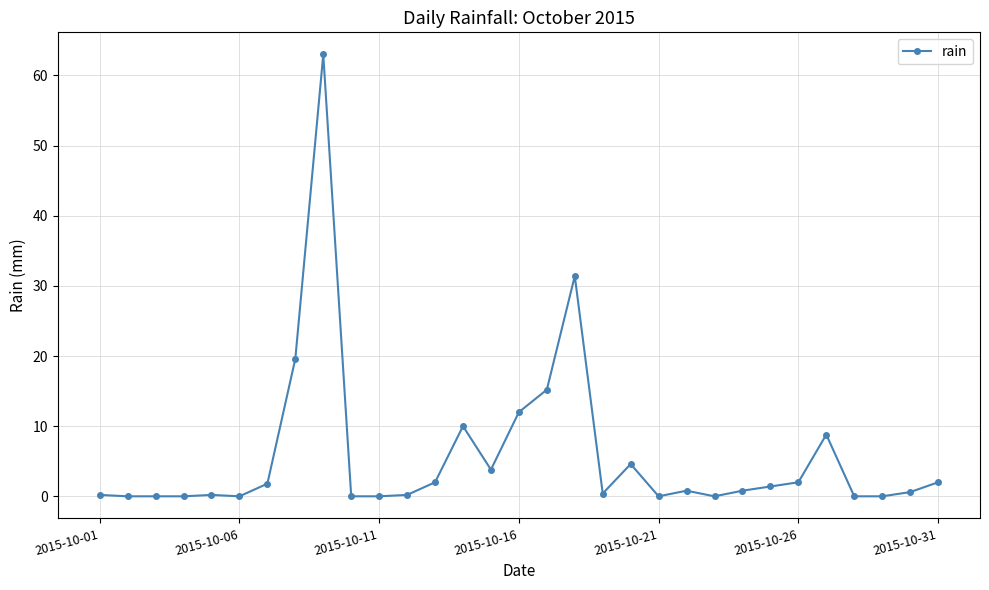

What is the sum of all values?

180.8